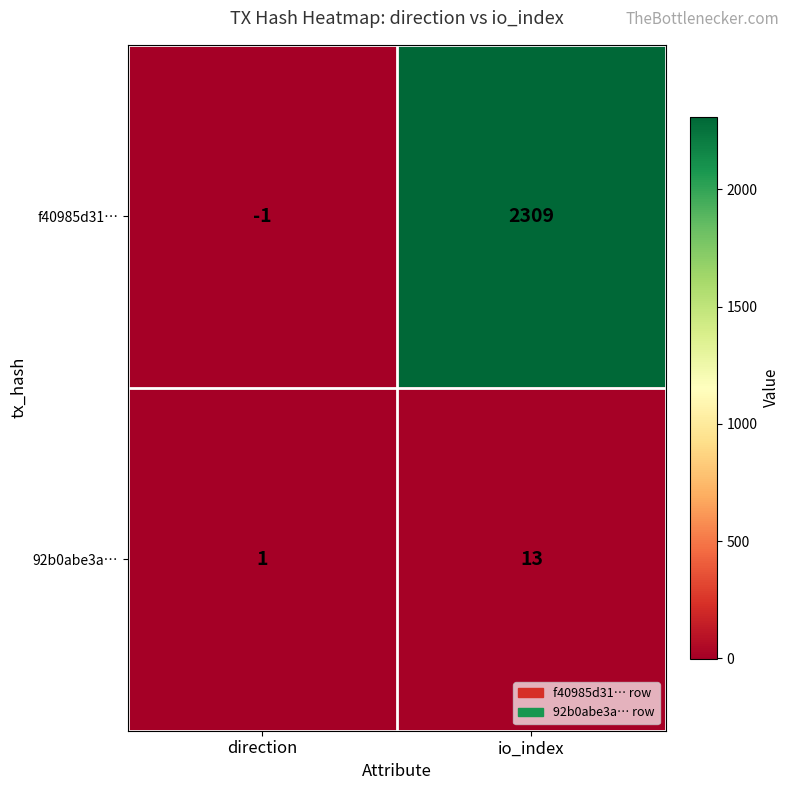

What is the difference between the maximum and minimum values in the 92b0abe3a… series?

12